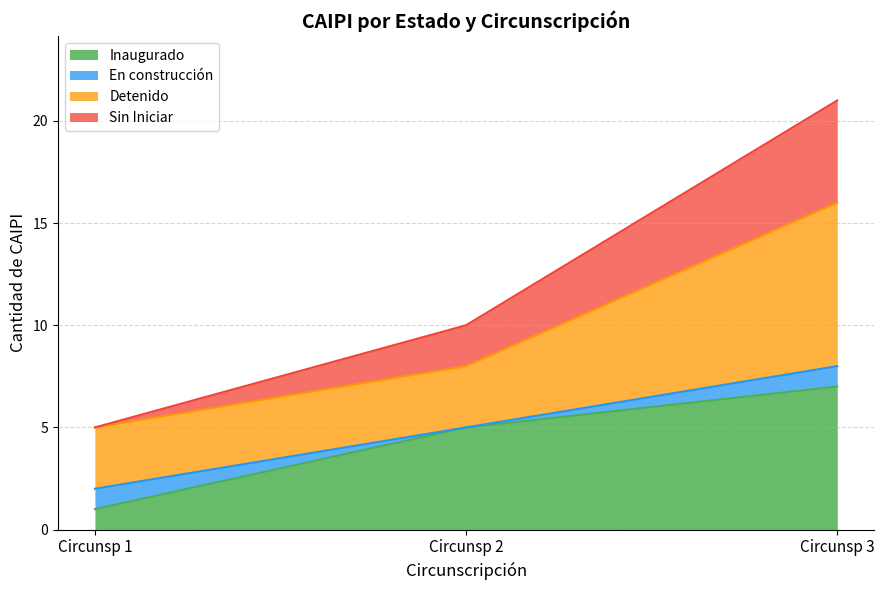

What is the maximum value shown in the chart?

21